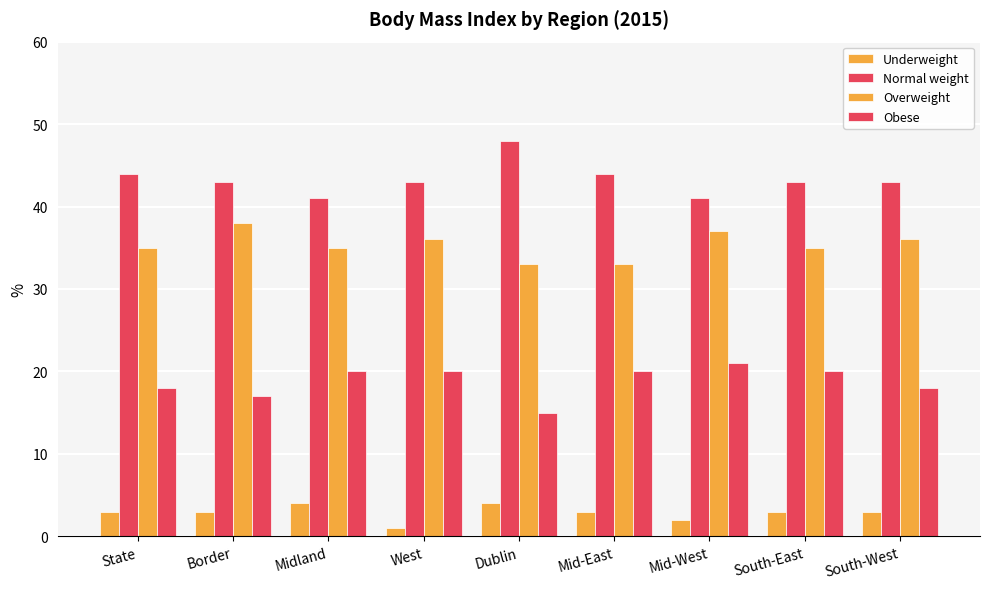

What is the average value of the Overweight series?

35